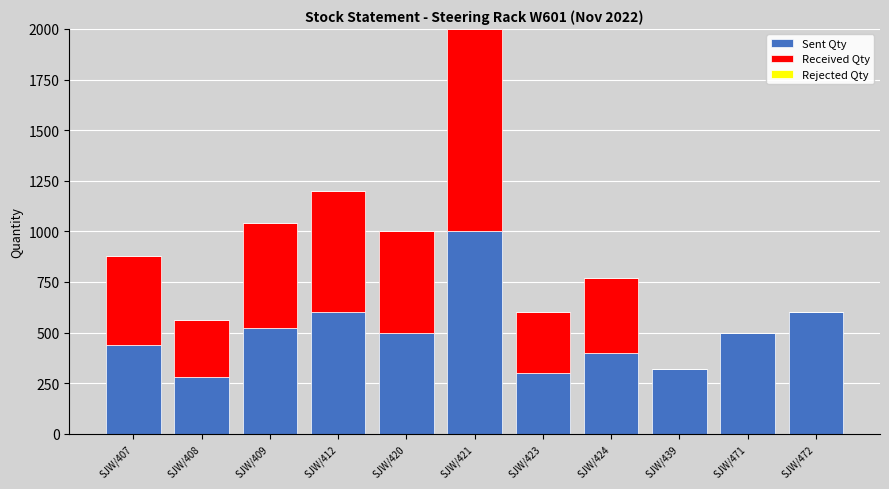

At which category is the sum across all series the highest?

SJW/421